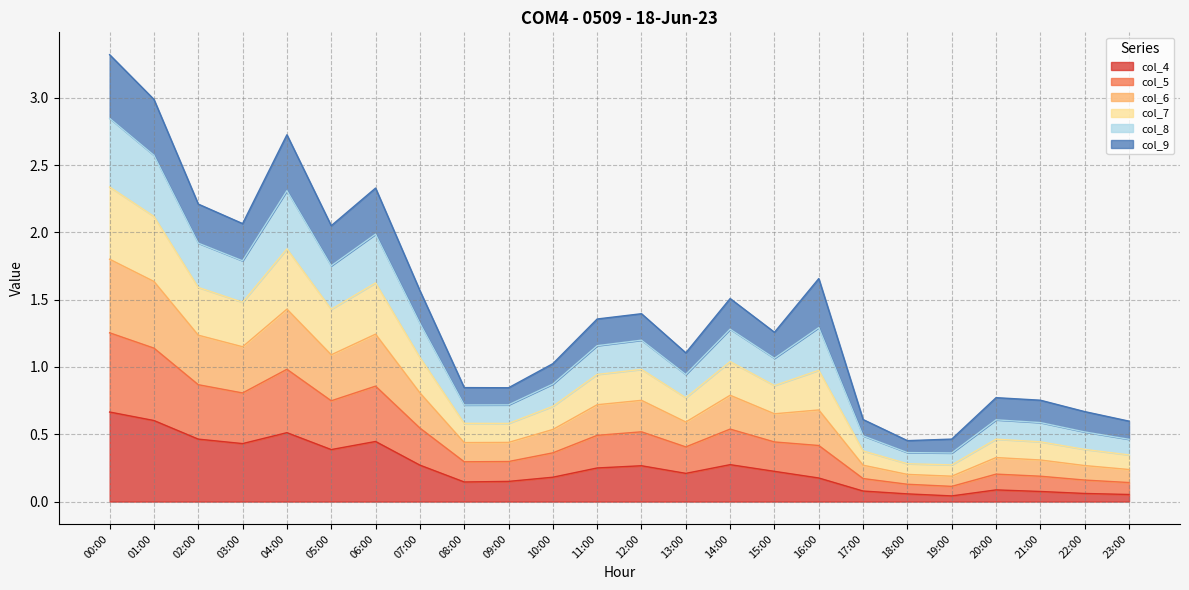

What is the total value across all series at 07:00?

1.6